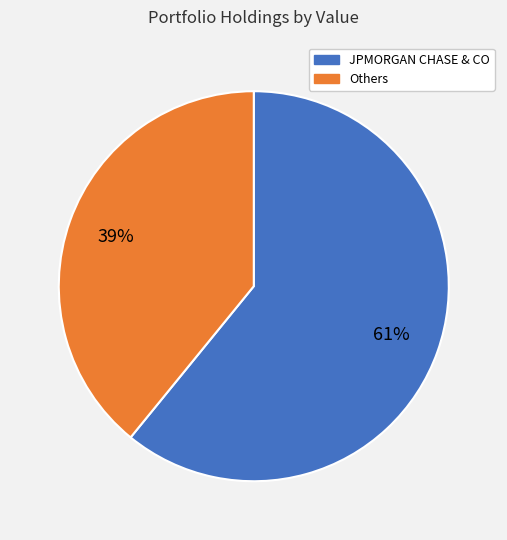

Which has a higher value, JPMORGAN CHASE & CO or Others?

JPMORGAN CHASE & CO